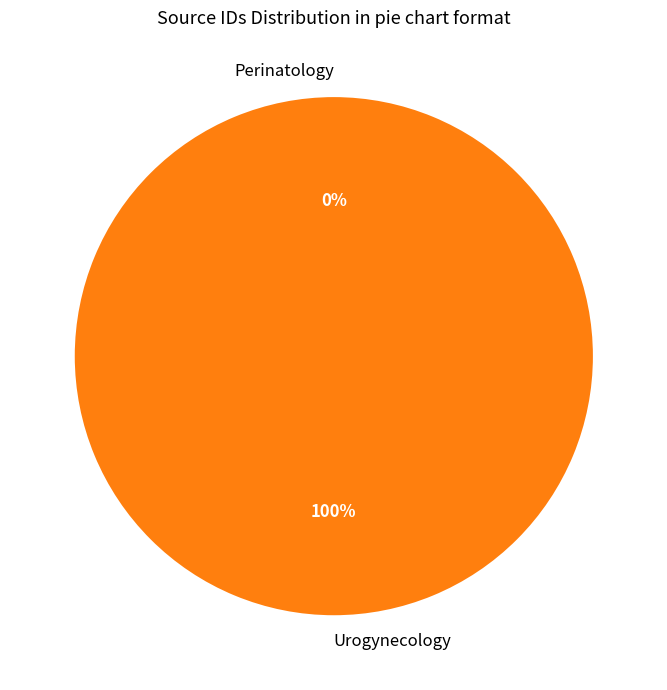

To the nearest percent, what portion does Urogynecology represent?

100%